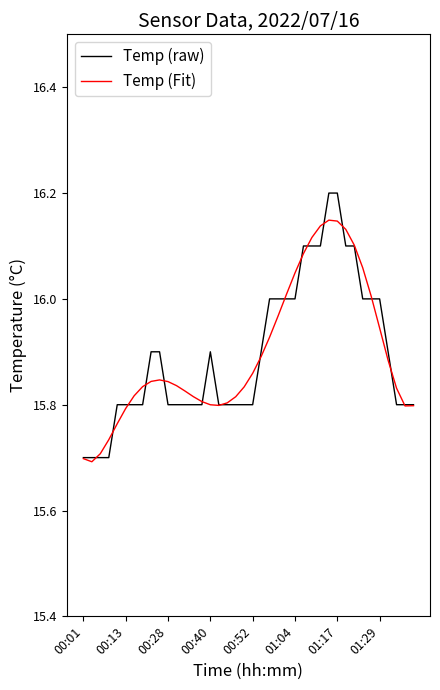

List the series in order of their peak value, highest first.

Temp (raw), Temp (Fit)